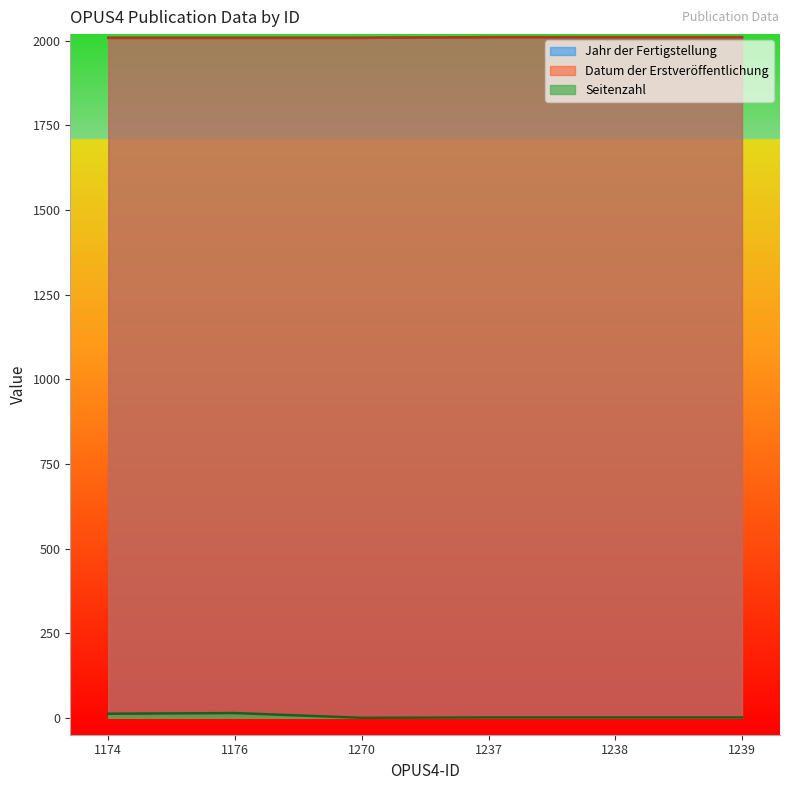

What is the approximate value of Jahr der Fertigstellung at 1270?

2009